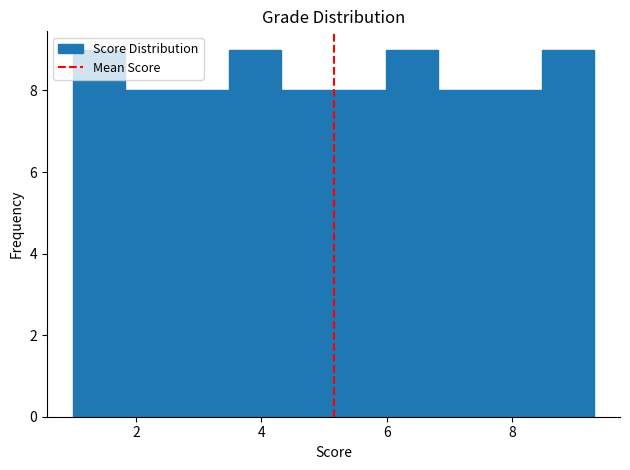

Reading left to right, transcribe this chart: for each bar, give the range it covers on the x-axis and its height. Neither the bar edges nor the heights are printed on the chart, so give them approximately, as read against the axes.

1.0 to 1.8: 9
1.8 to 2.6: 8
2.6 to 3.4: 8
3.4 to 4.4: 9
4.4 to 5.2: 8
5.2 to 6.0: 8
6.0 to 6.8: 9
6.8 to 7.6: 8
7.6 to 8.4: 8
8.4 to 9.4: 9